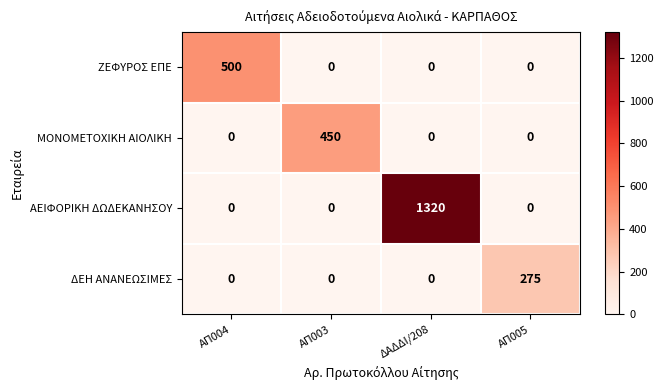

True or false: ΜΟΝΟΜΕΤΟΧΙΚΗ ΑΙΟΛΙΚΗ has a value of -304 at ΑΠ004.

False